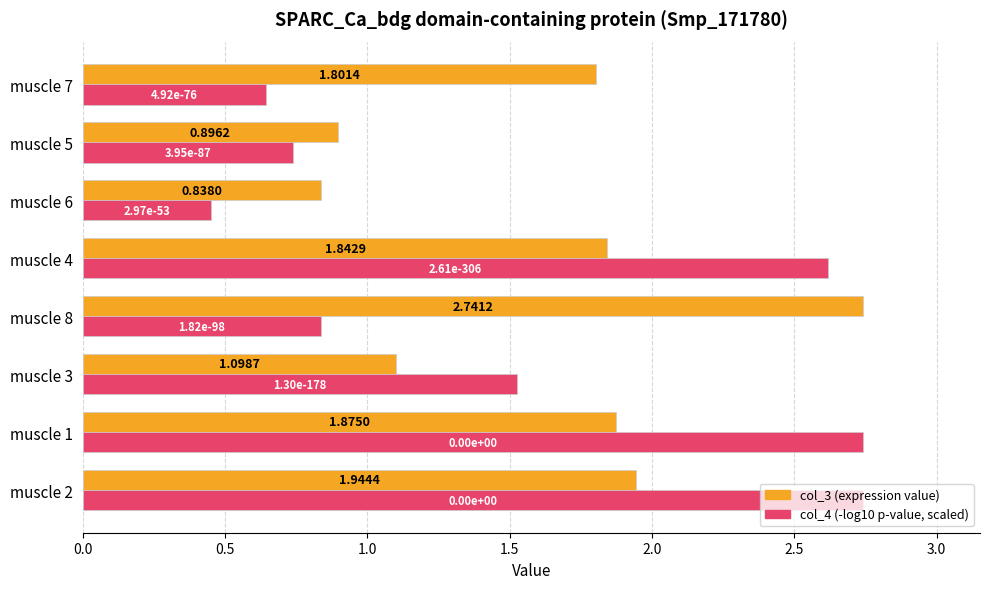

How many data points does each series have?

8